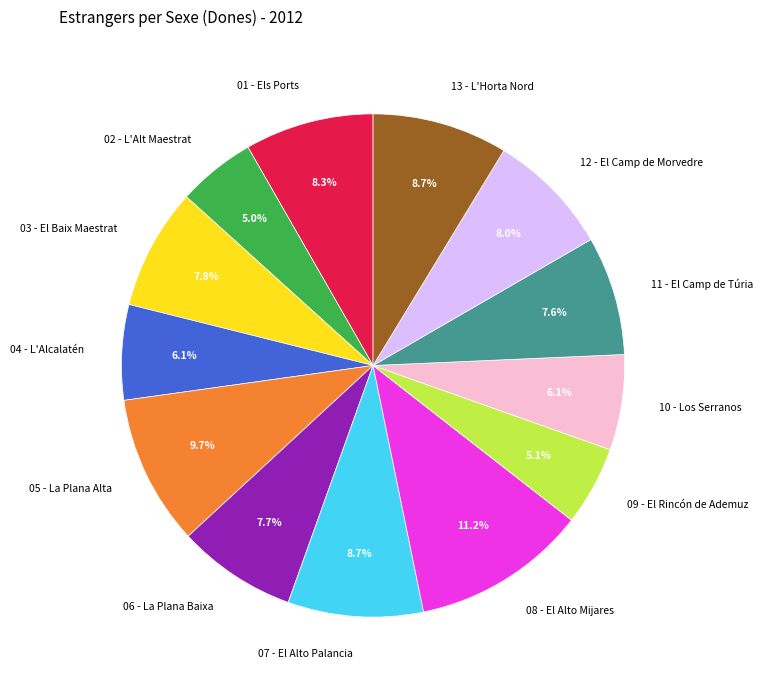

To the nearest percent, what is the combined percentage of 05 - La Plana Alta and 08 - El Alto Mijares?

21%